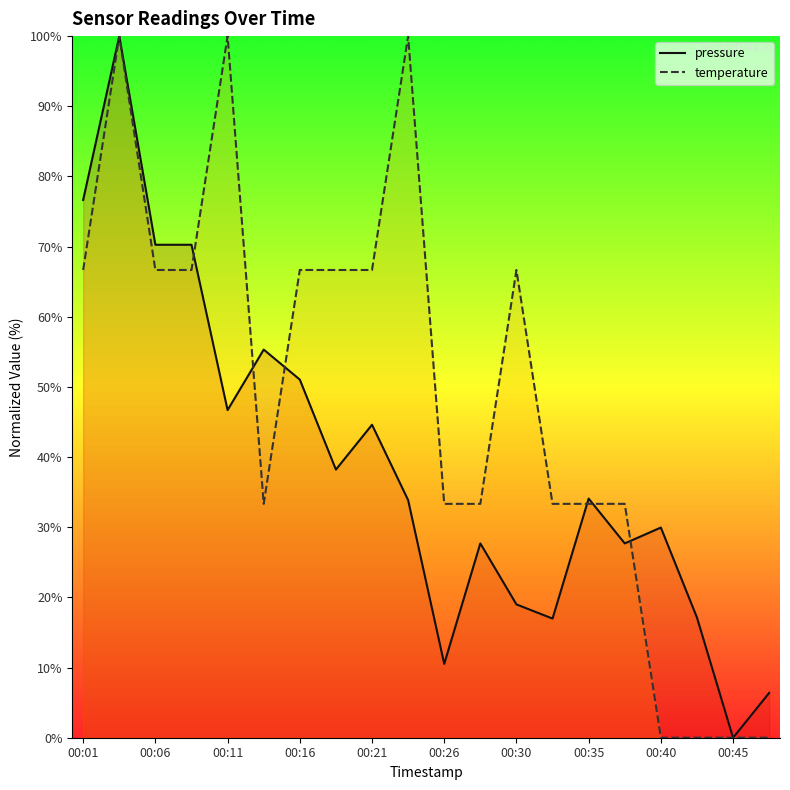

At which category is the sum across all series the highest?

00:03